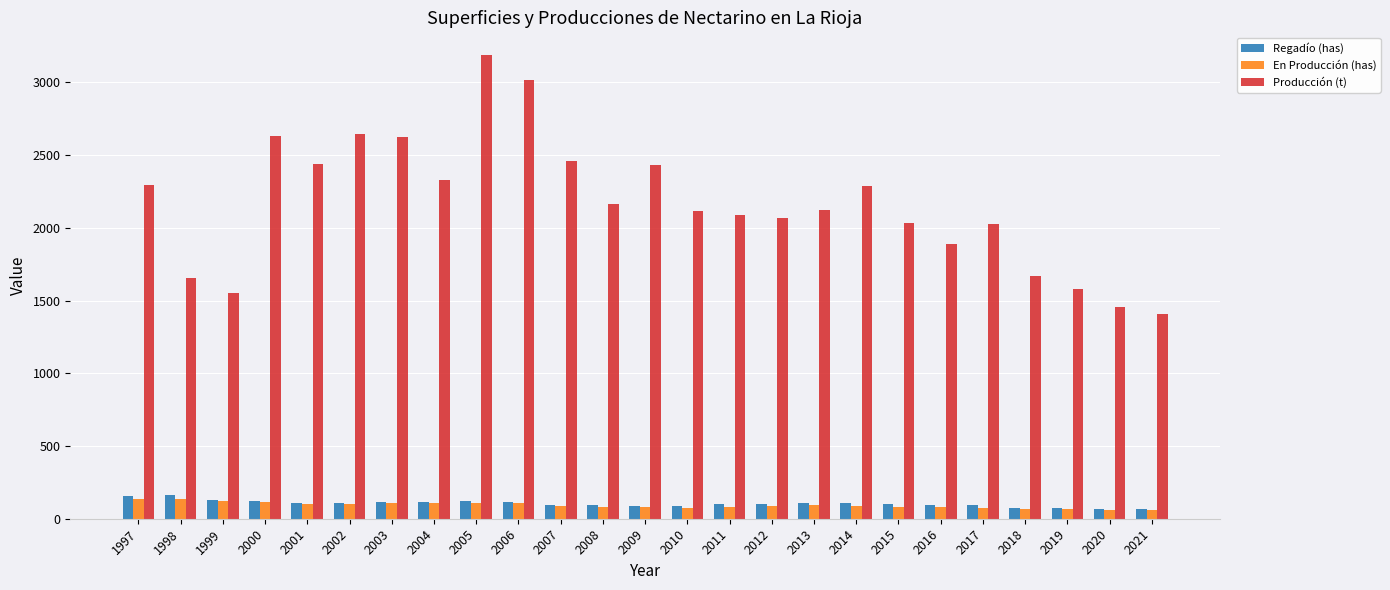

Count the number of data series in this chart.

3